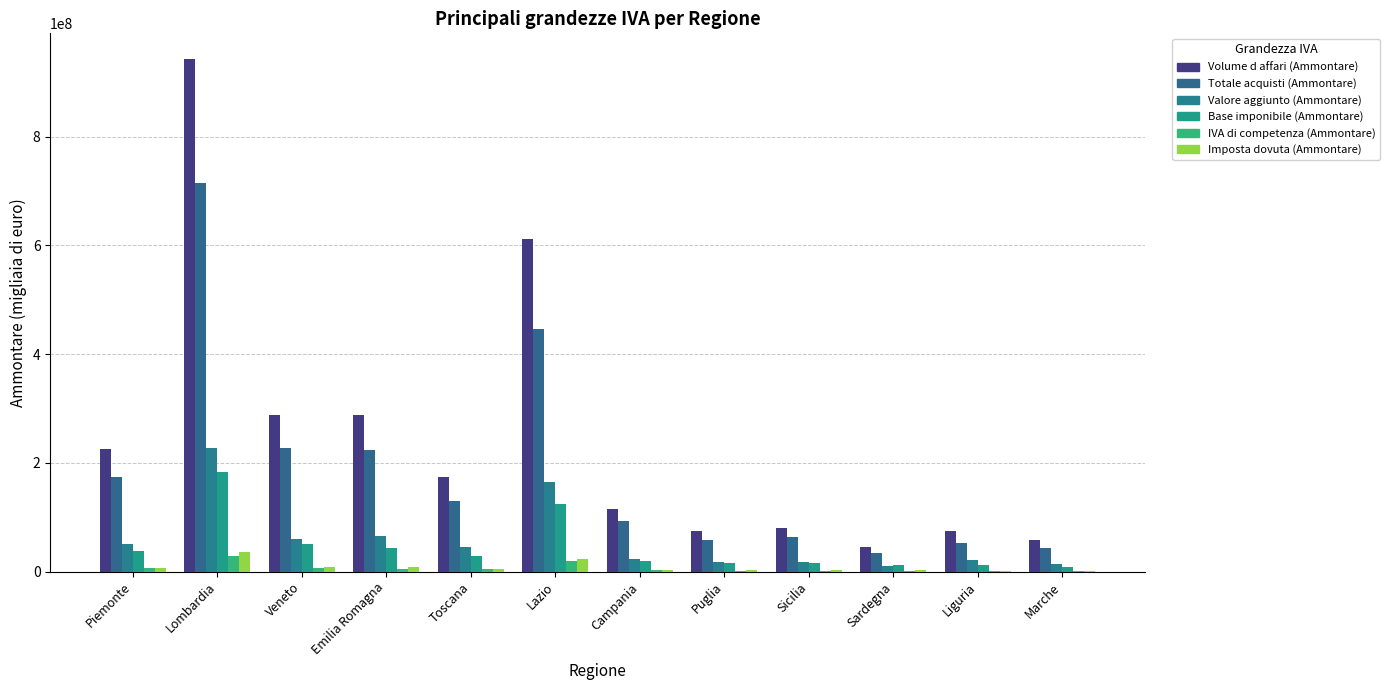

How many groups of bars are there?

12